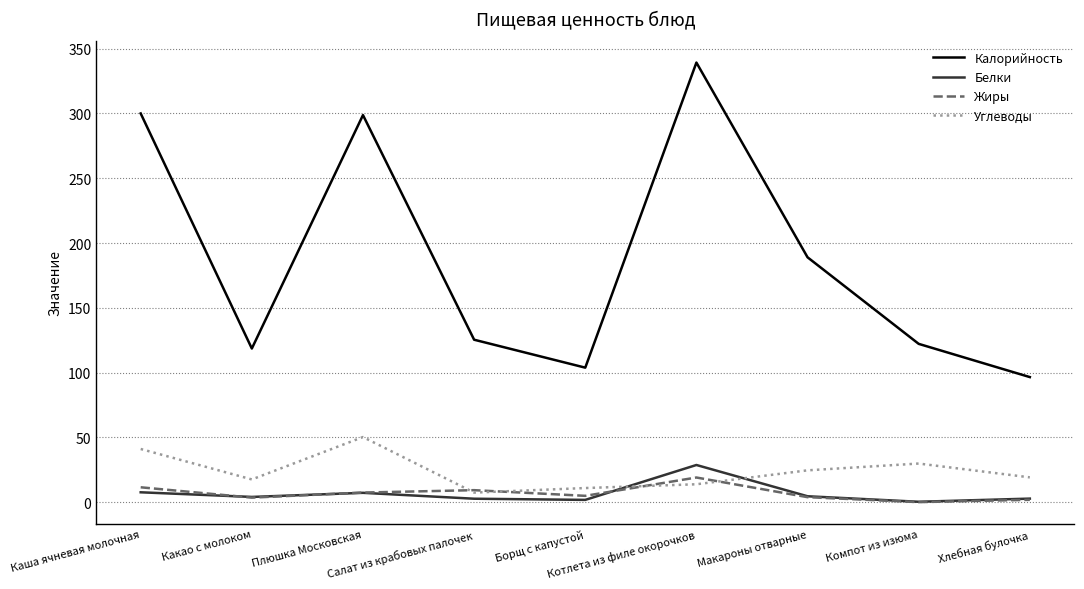

Is it true that Калорийность equals 298.7 at Плюшка Московская?

True